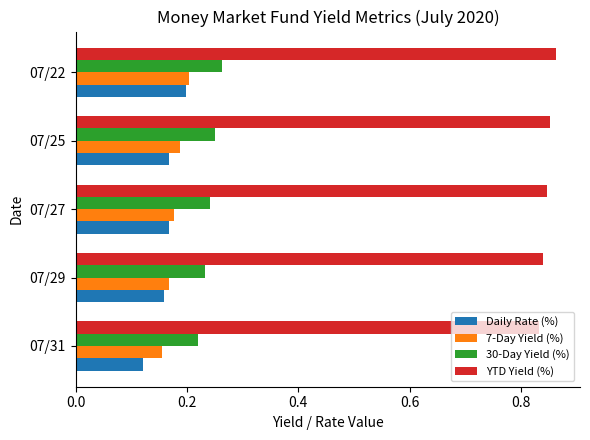

What is the sum of all YTD Yield (%) values?

4.2